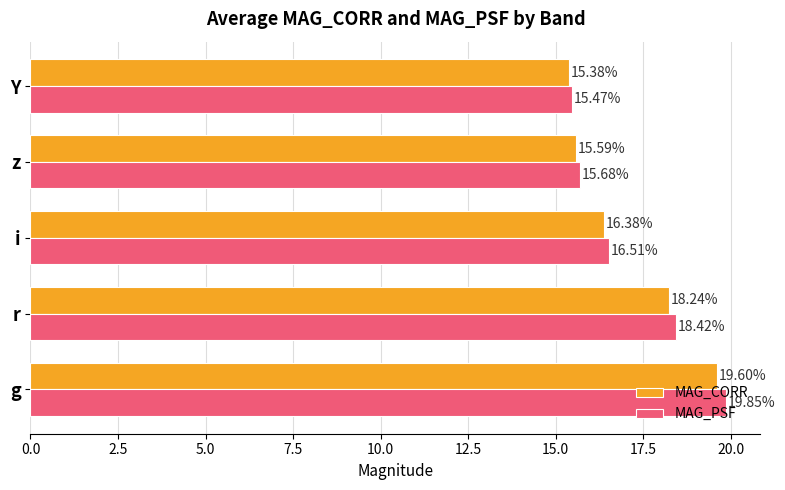

At which label is MAG_CORR closest to 17?

i